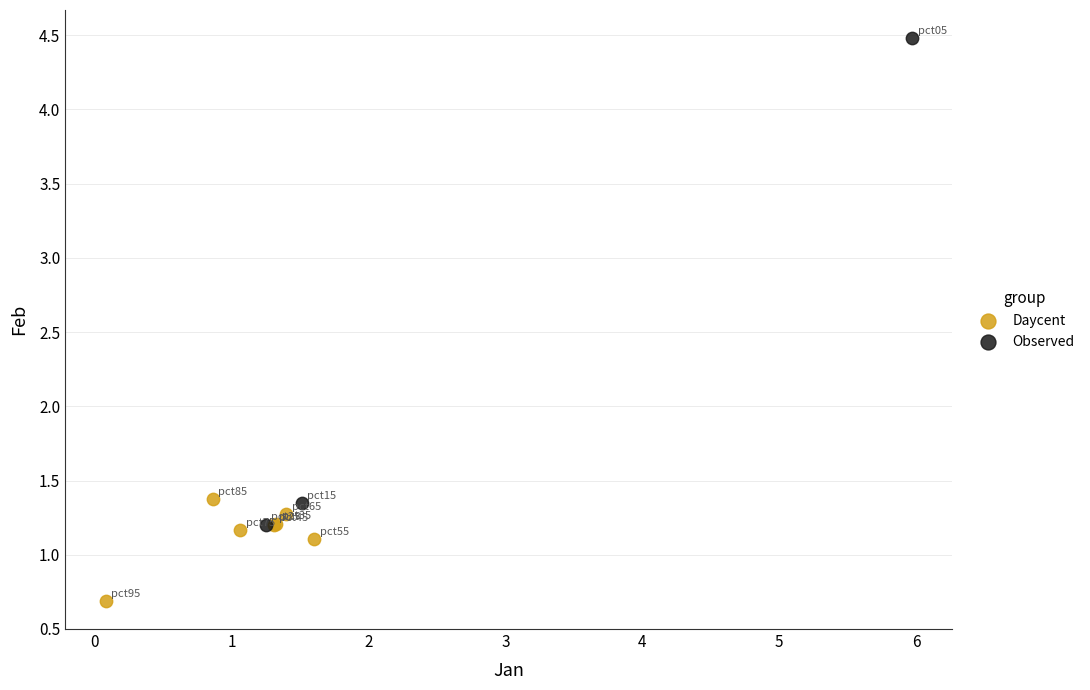

Which series has the largest Y range (max minus min)?

Observed